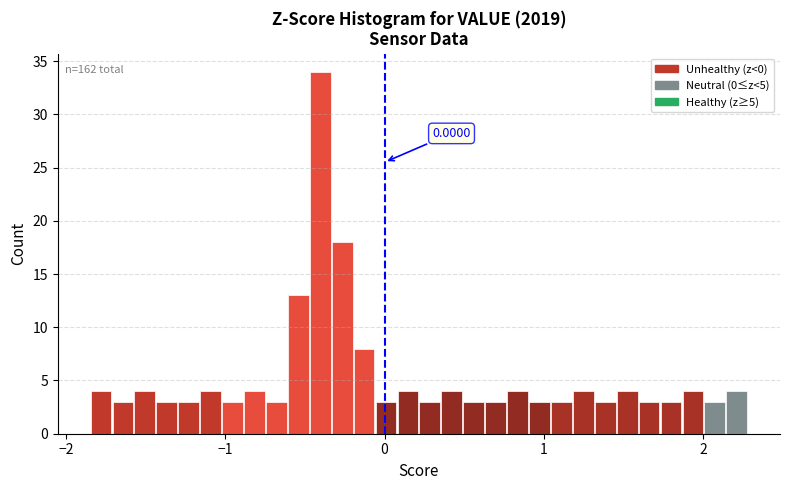

Around what value on the x-axis is the tallest bar? Give the approximate position of its centre, as read against the axis.

-0.4